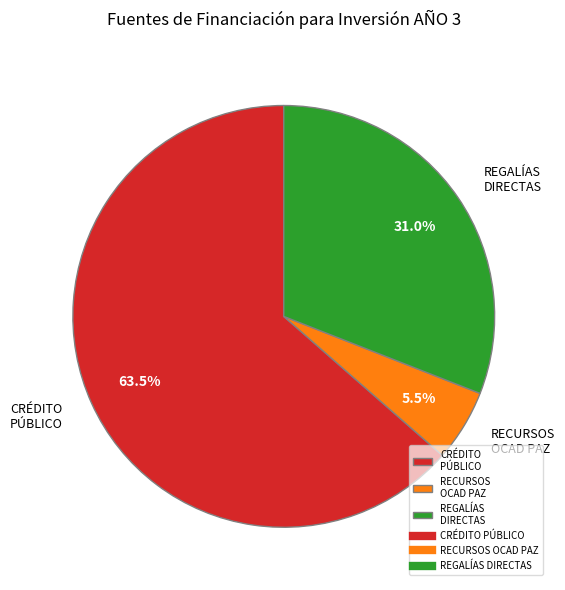

To the nearest percent, what is the combined percentage of REGALÍAS DIRECTAS and CRÉDITO PÚBLICO?

94%